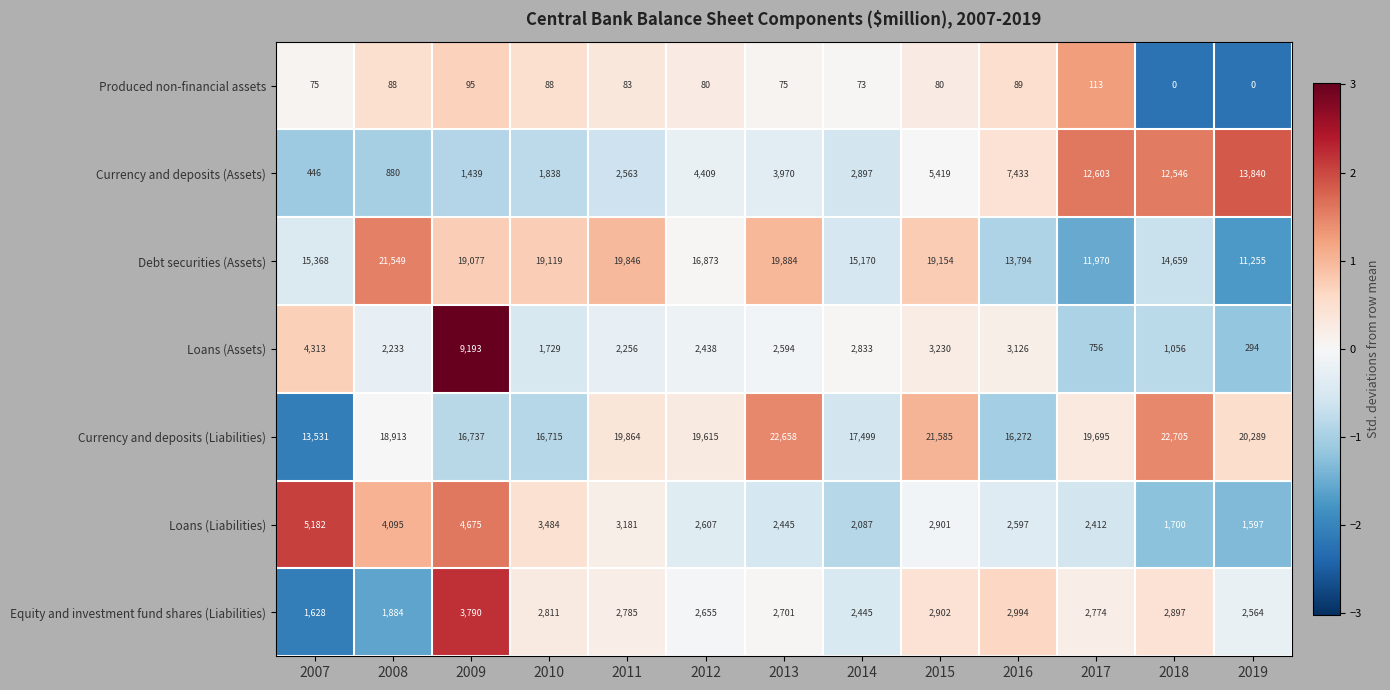

How many data points does each series have?

13